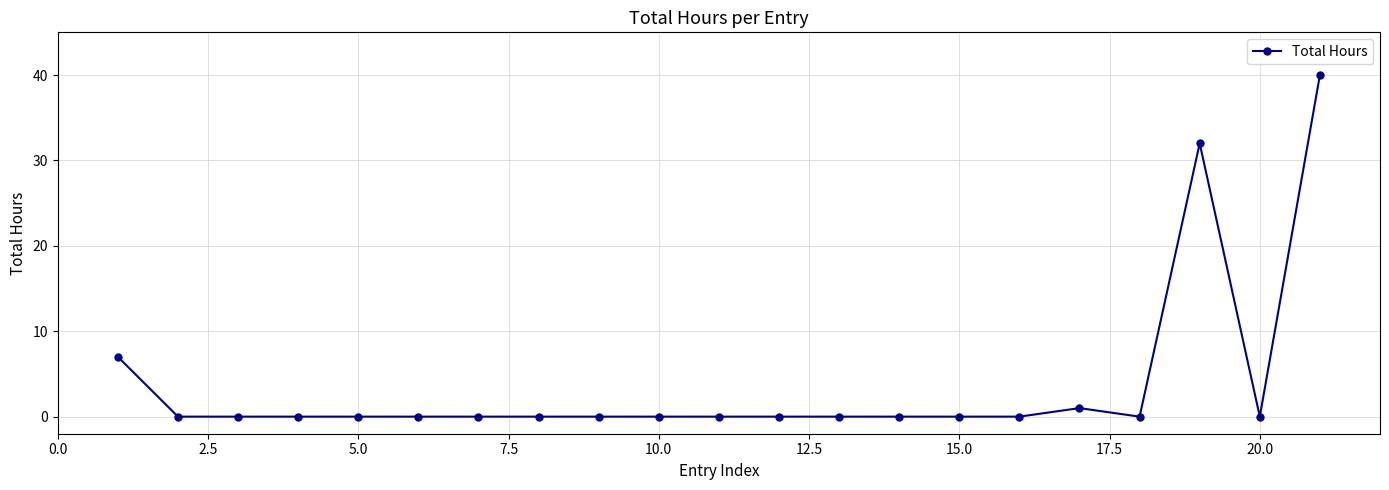

What is the difference between the second highest and second lowest values?

32